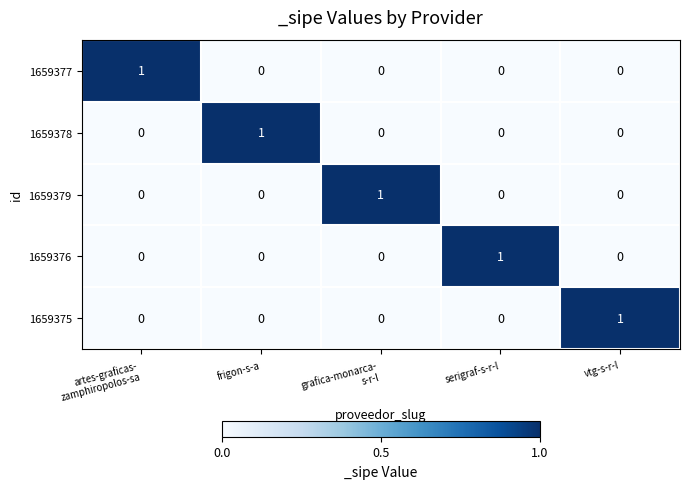

Is it true that 1659379 equals 0 at frigon-s-a?

True